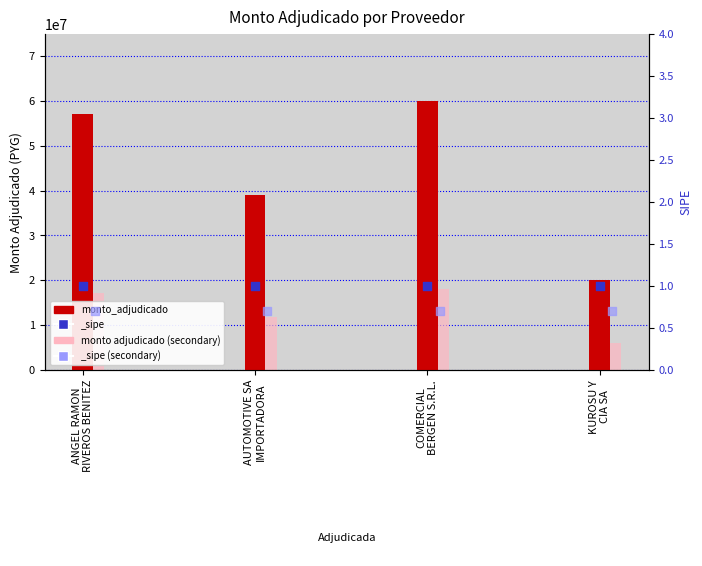

Which series reaches the maximum Y coordinate?

monto_adjudicado